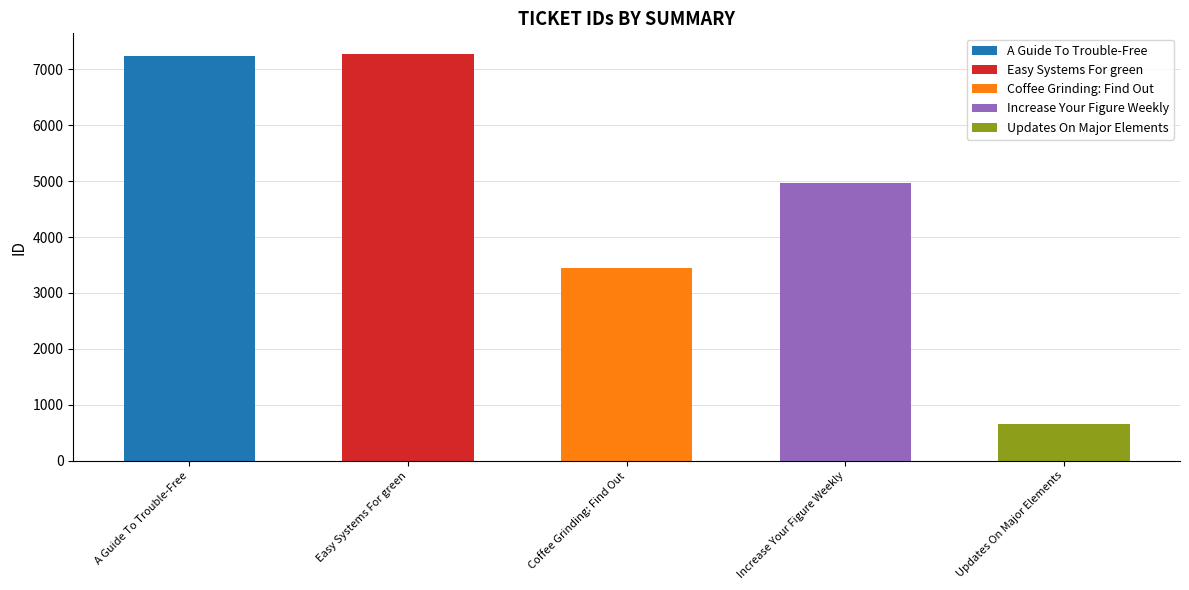

How many values exceed 4960?

2